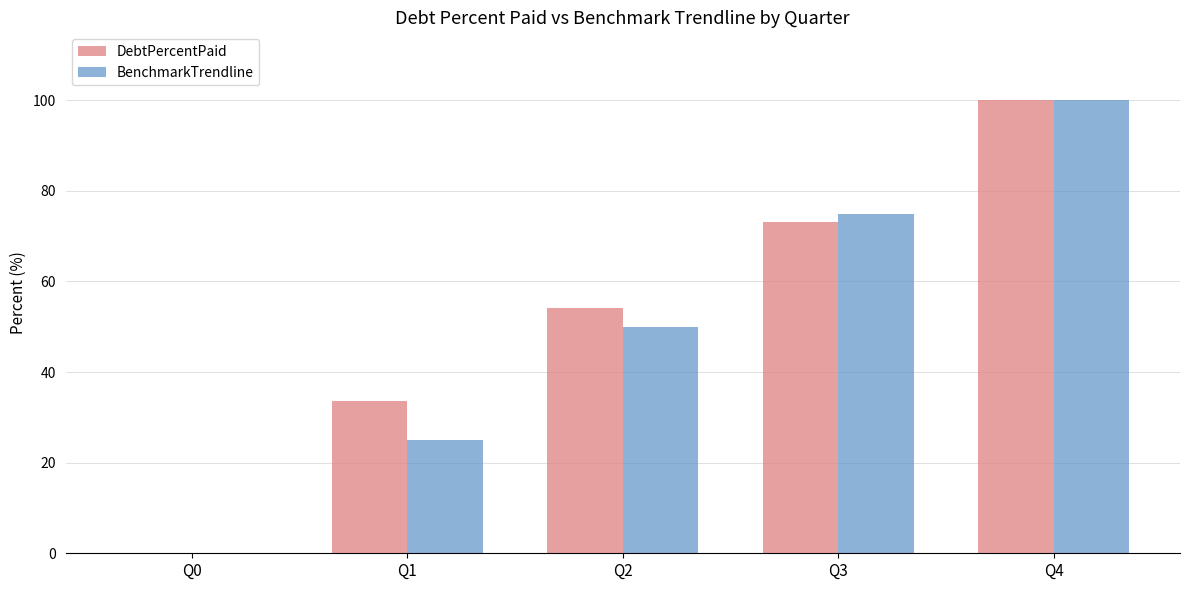

Are the bars horizontal?

No